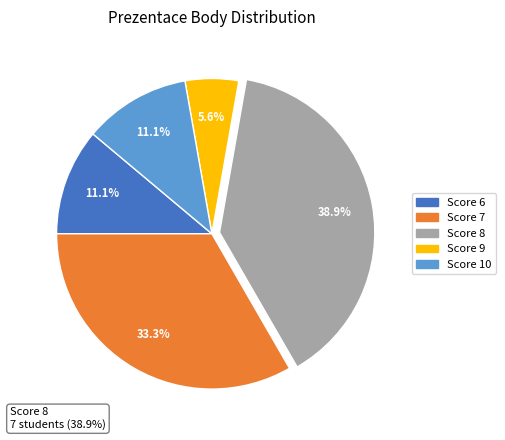

Is it true that 7 is 14% of the pie?

False